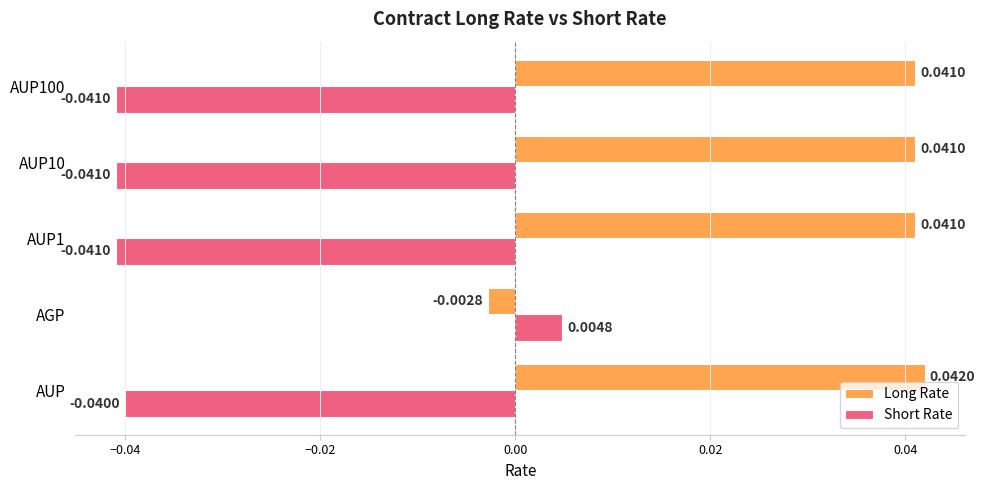

How many positive values does the Short Rate series have?

1